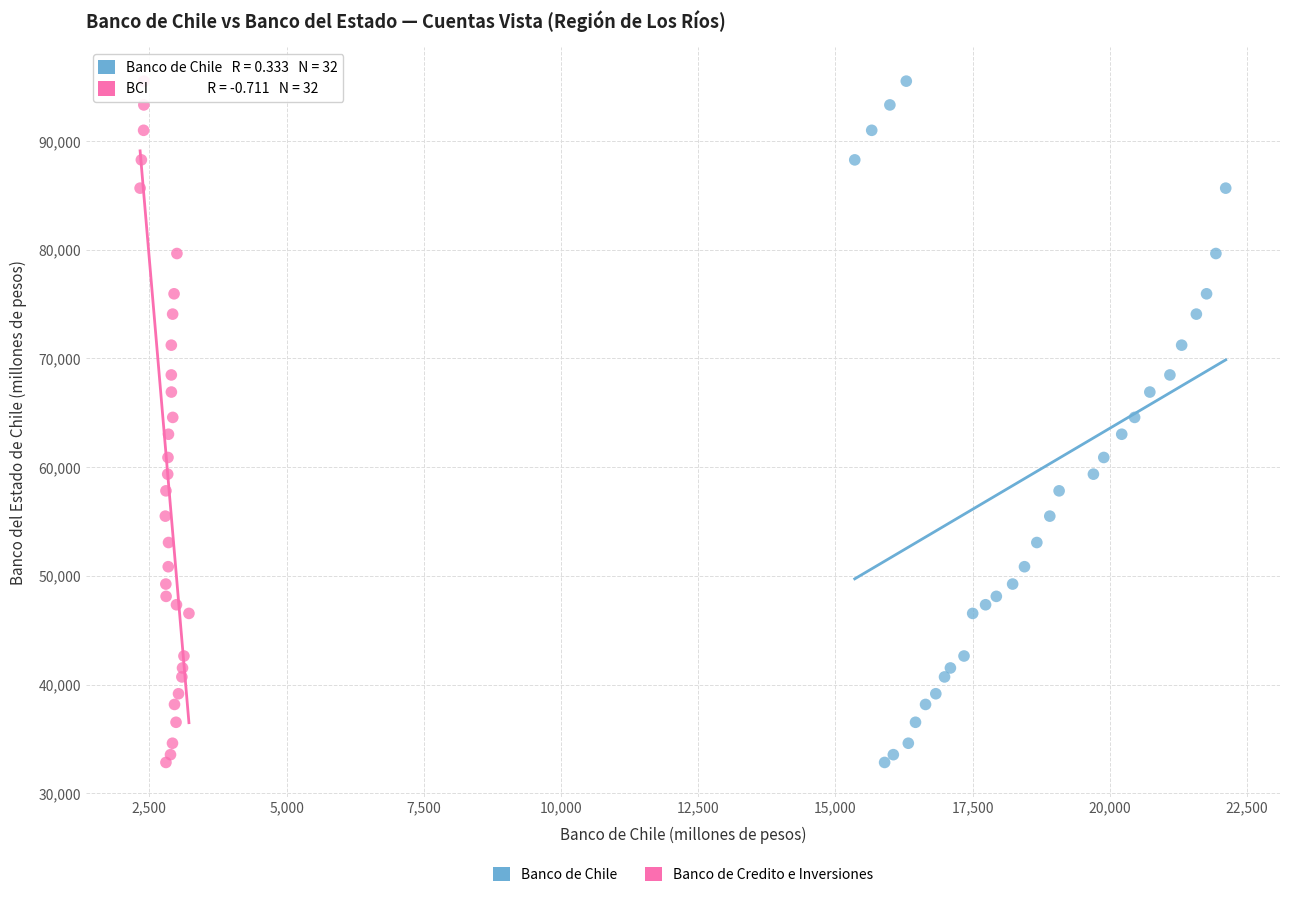

What are all the series names shown in the legend?

Banco de Chile, Banco de Credito e Inversiones